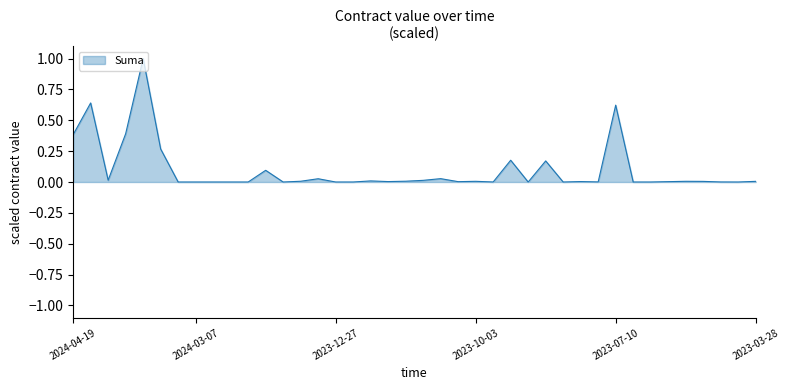

What is the difference between the maximum and minimum values?

1.0